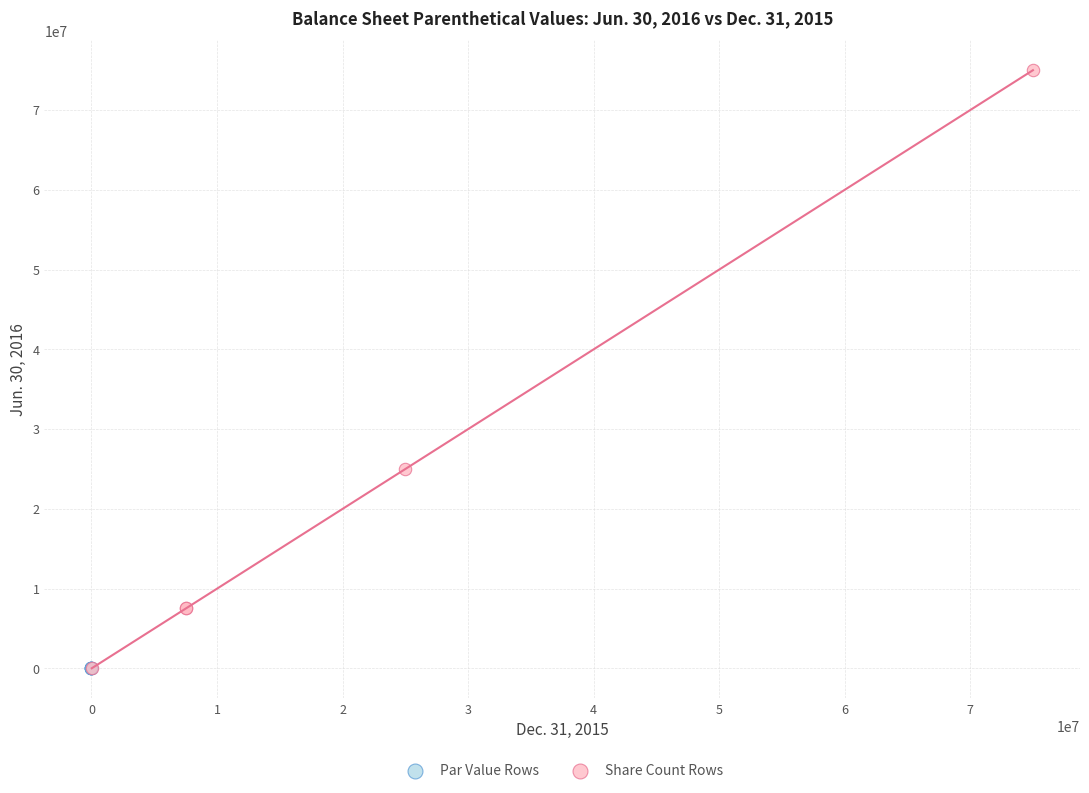

Which series has the widest spread of Y values?

Share Count Rows